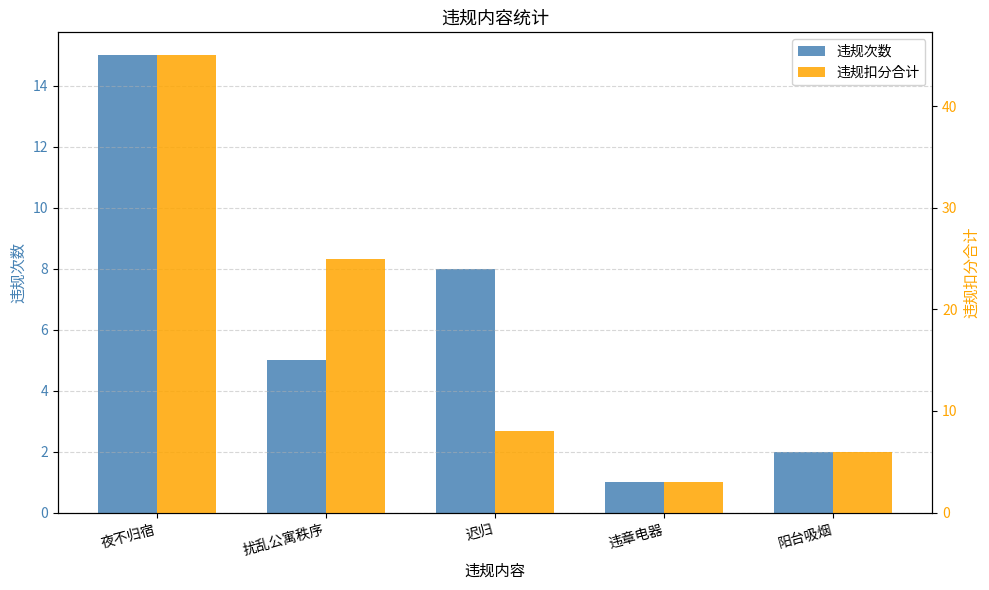

What is the minimum value shown in the chart?

1